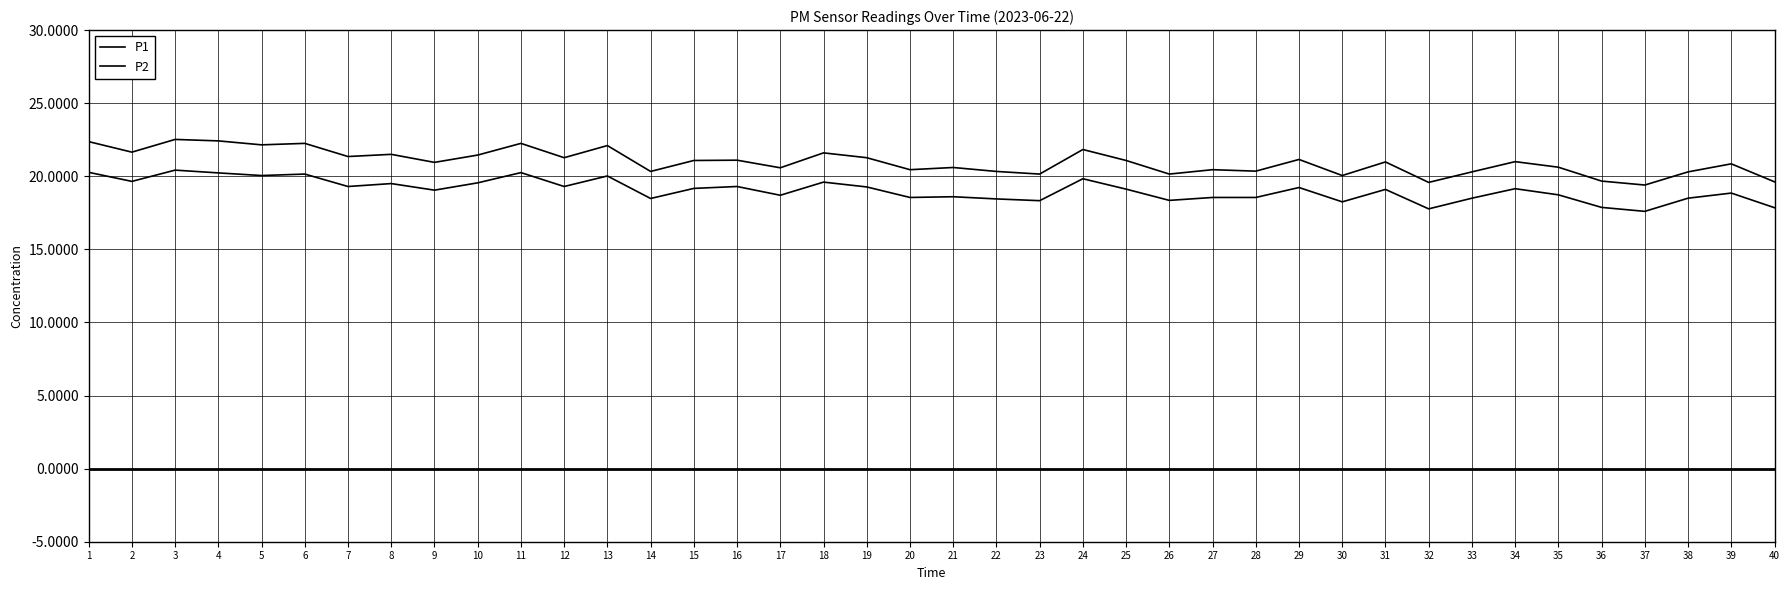

At which category does the chart reach its peak across all series?

3